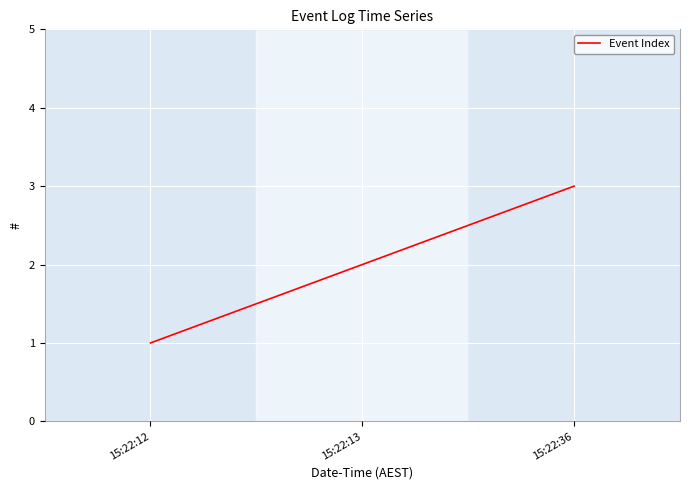

What is the sum of the values at 15:22:12 and 15:22:36?

4